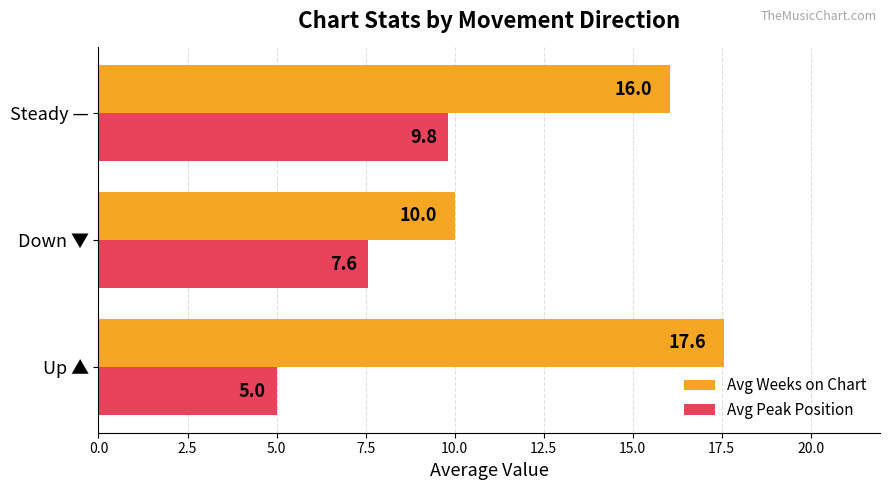

The Avg Weeks on Chart series shows 7.1 at Steady —. True or false?

False